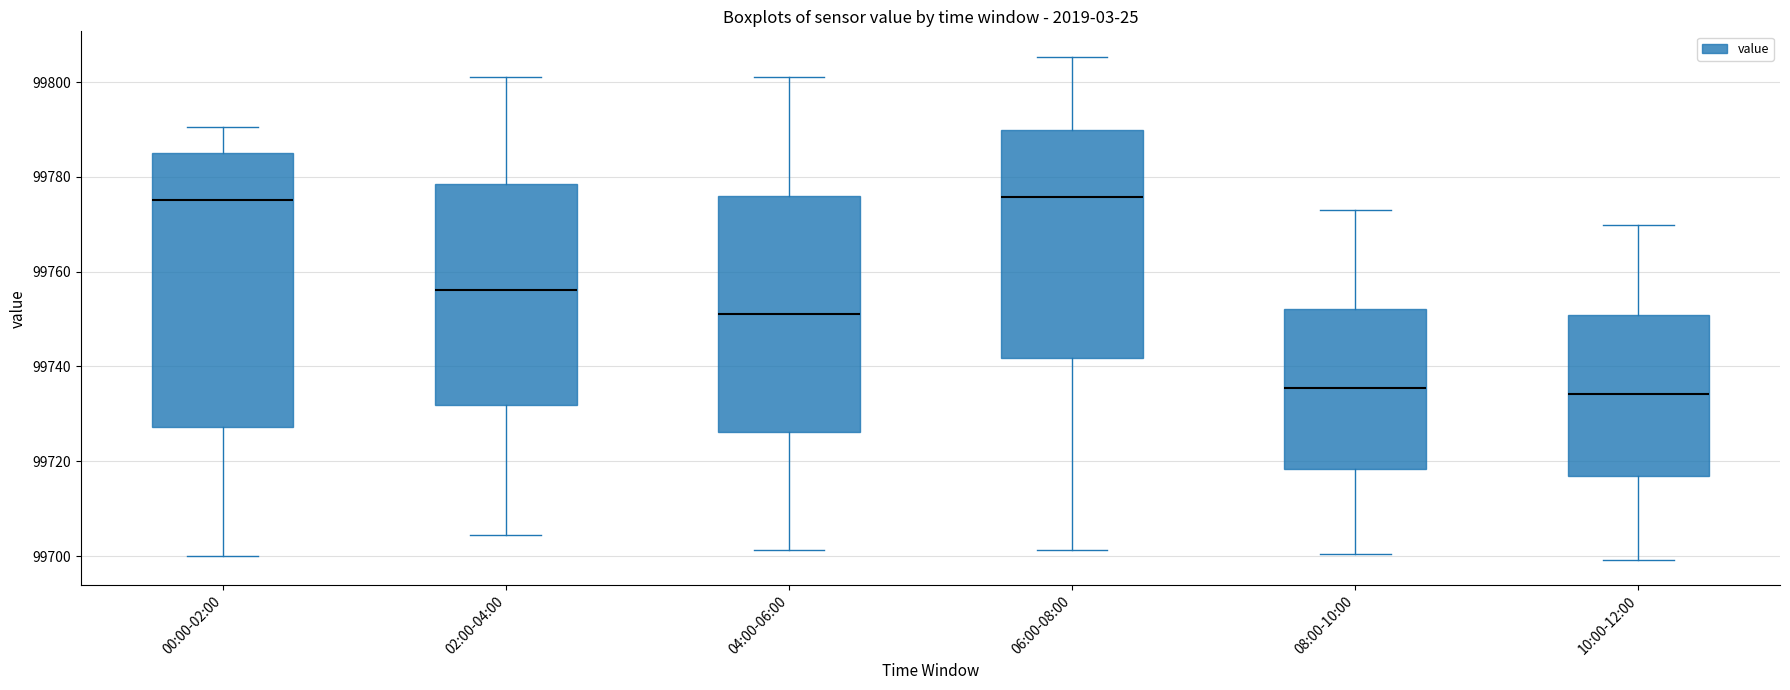

Reading left to right, transcribe this box plot: for each box, give where its median line is, the range the box spans, and where its two whiskers end, as read against the y-axis. The values are not printed on the chart, so give them approximately, as read against the axis.

00:00-02:00: median 99776, box 99728 to 99786, whiskers 99700 to 99790
02:00-04:00: median 99756, box 99732 to 99778, whiskers 99704 to 99802
04:00-06:00: median 99752, box 99726 to 99776, whiskers 99702 to 99802
06:00-08:00: median 99776, box 99742 to 99790, whiskers 99702 to 99806
08:00-10:00: median 99736, box 99718 to 99752, whiskers 99700 to 99774
10:00-12:00: median 99734, box 99716 to 99750, whiskers 99700 to 99770